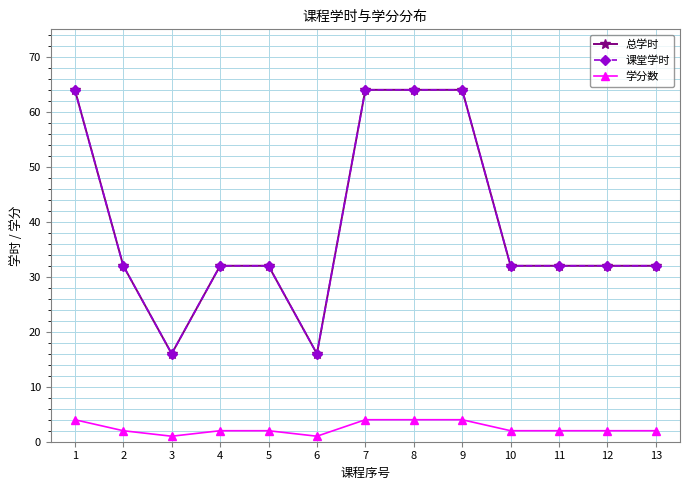

Does the chart display data point markers on the line(s)?

Yes